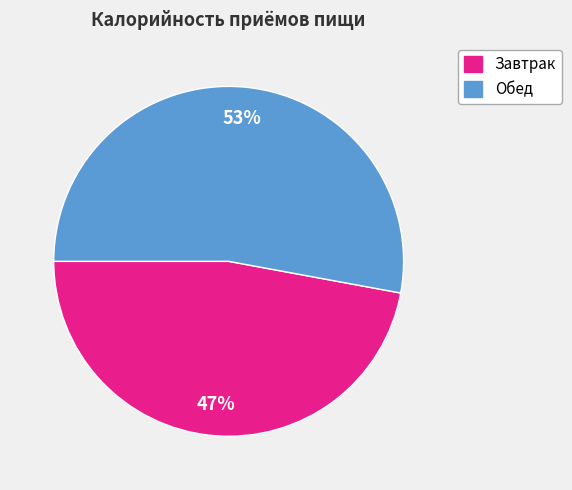

What is the majority slice?

Обед